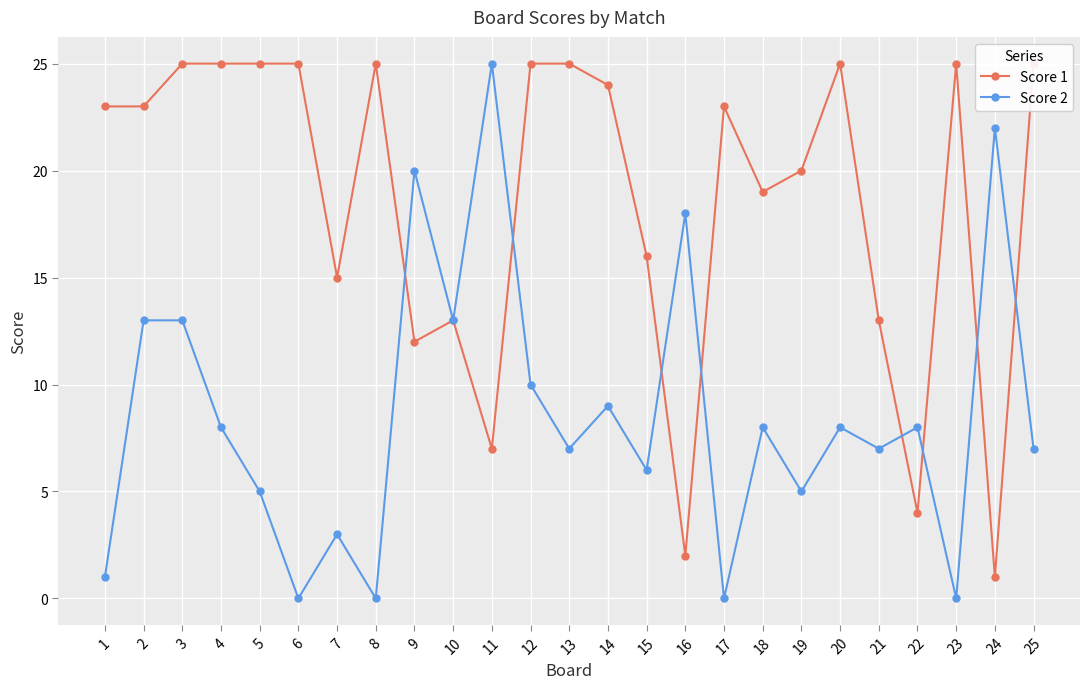

What is the average value of the Score 1 series?

19